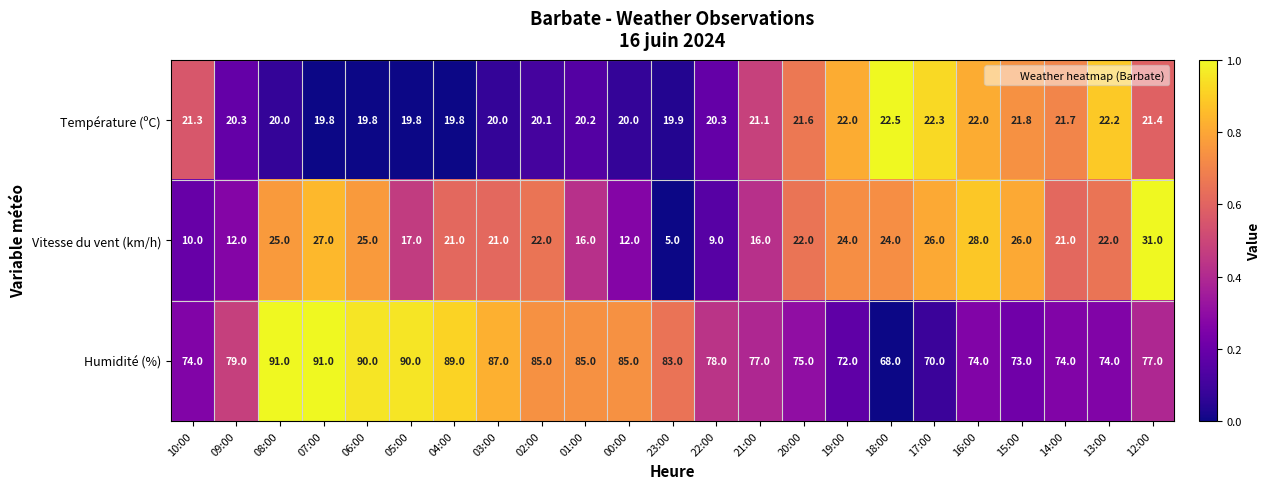

What is the difference between the maximum and second lowest values in the Vitesse du vent (km/h) series?

22.0